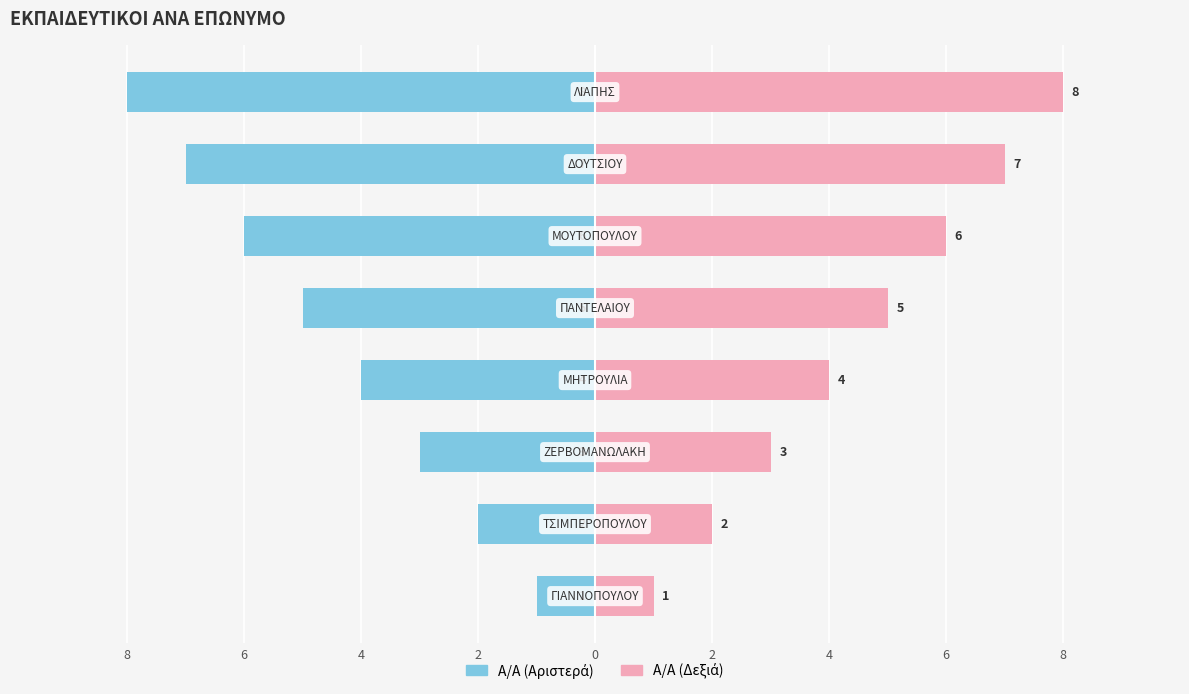

Between 8 and 0, which is larger?

8